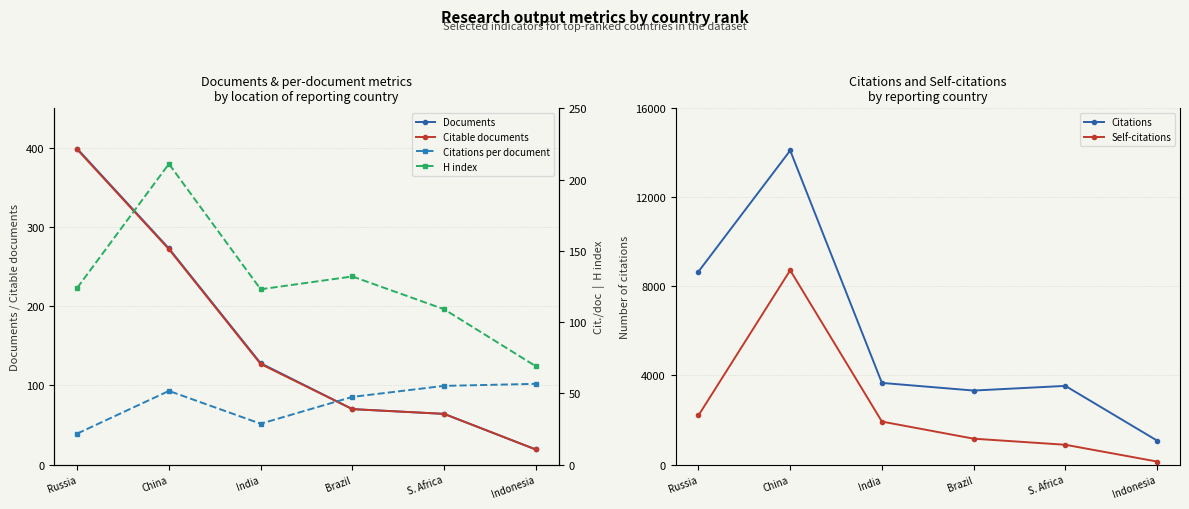

The value of Documents at S. Africa is 64.0. True or false?

True